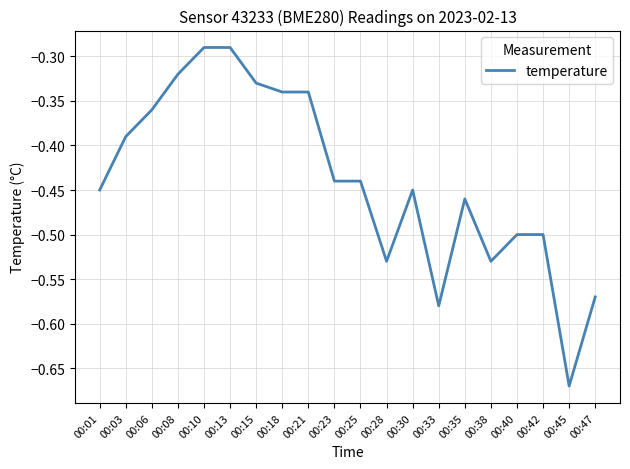

Between 00:13 and 00:25, which is larger?

00:13